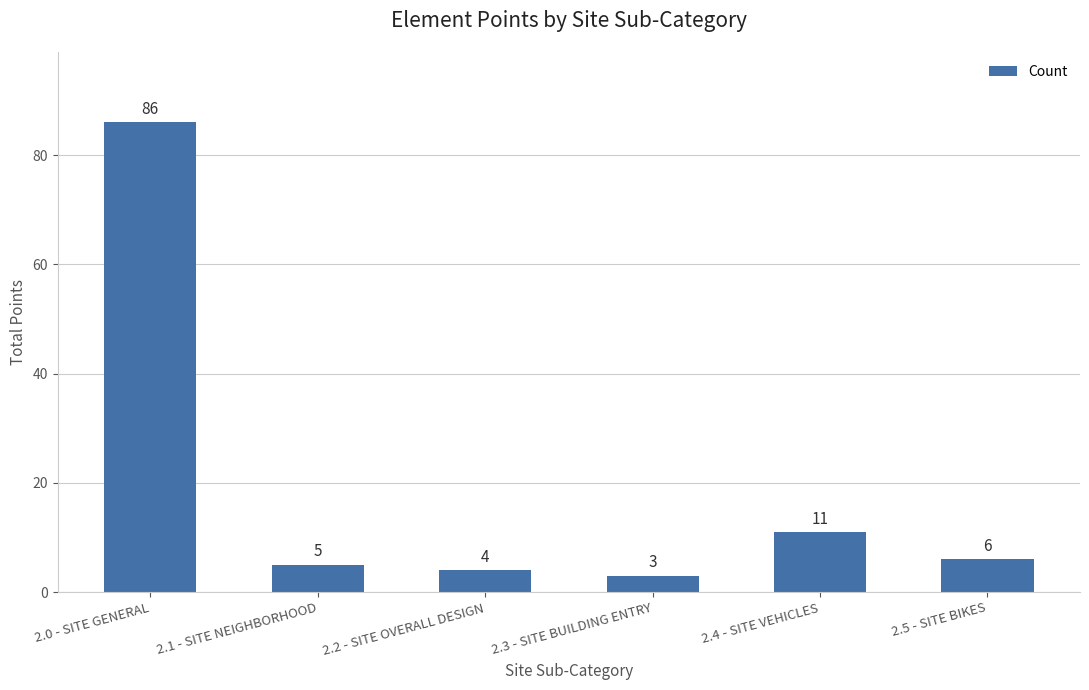

Reading left to right, what are all the values shown in this chart?

2.0 - SITE GENERAL=86	2.1 - SITE NEIGHBORHOOD=5	2.2 - SITE OVERALL DESIGN=4	2.3 - SITE BUILDING ENTRY=3	2.4 - SITE VEHICLES=11	2.5 - SITE BIKES=6